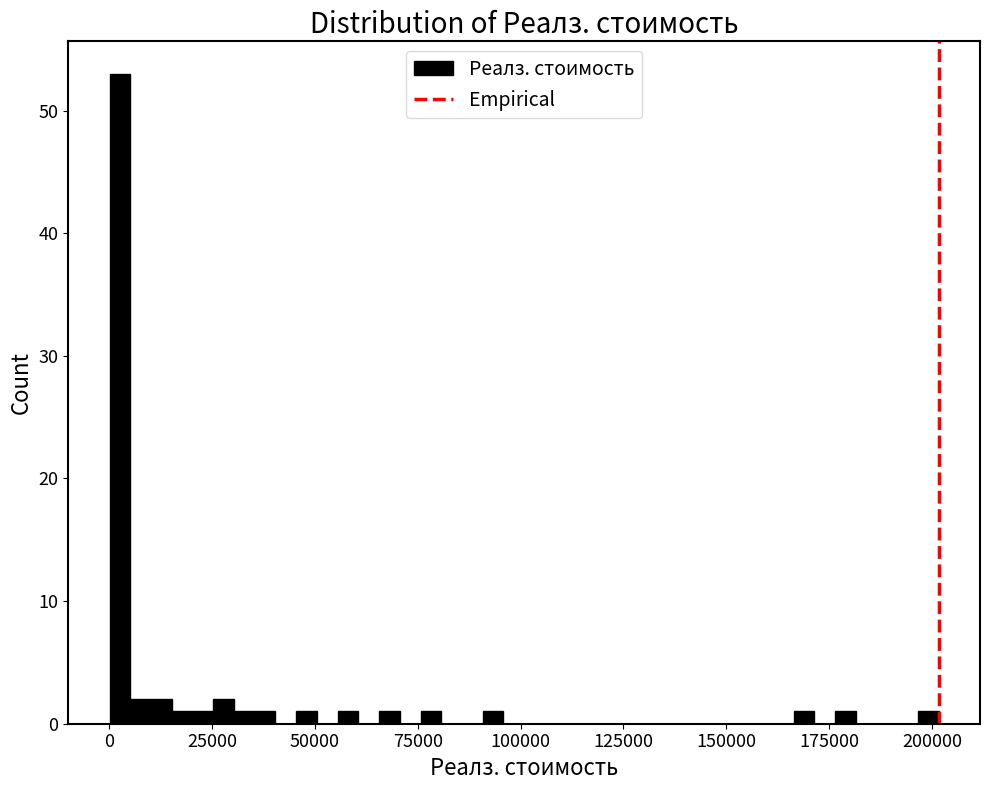

Around what value on the x-axis is the tallest bar? Give the approximate position of its centre, as read against the axis.

5000